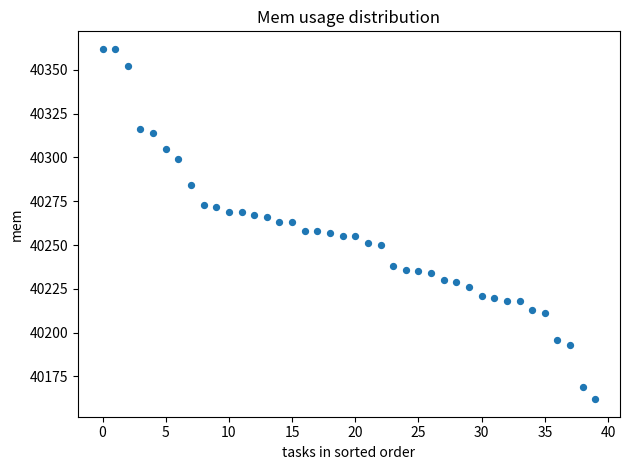

What is the range of Y values (max minus min)?

200